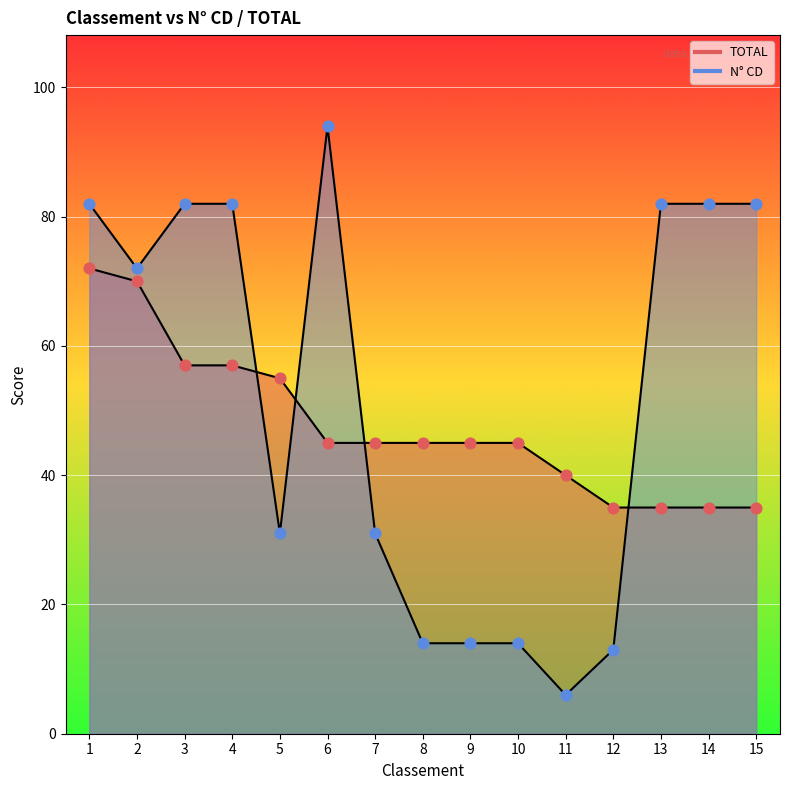

At which category is the sum across all series the highest?

1